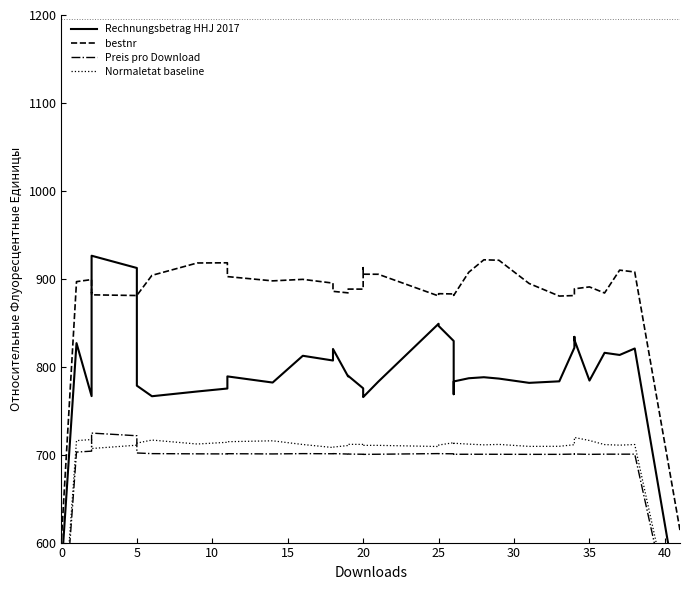

At which category does Normaletat baseline reach its first local valley?

25